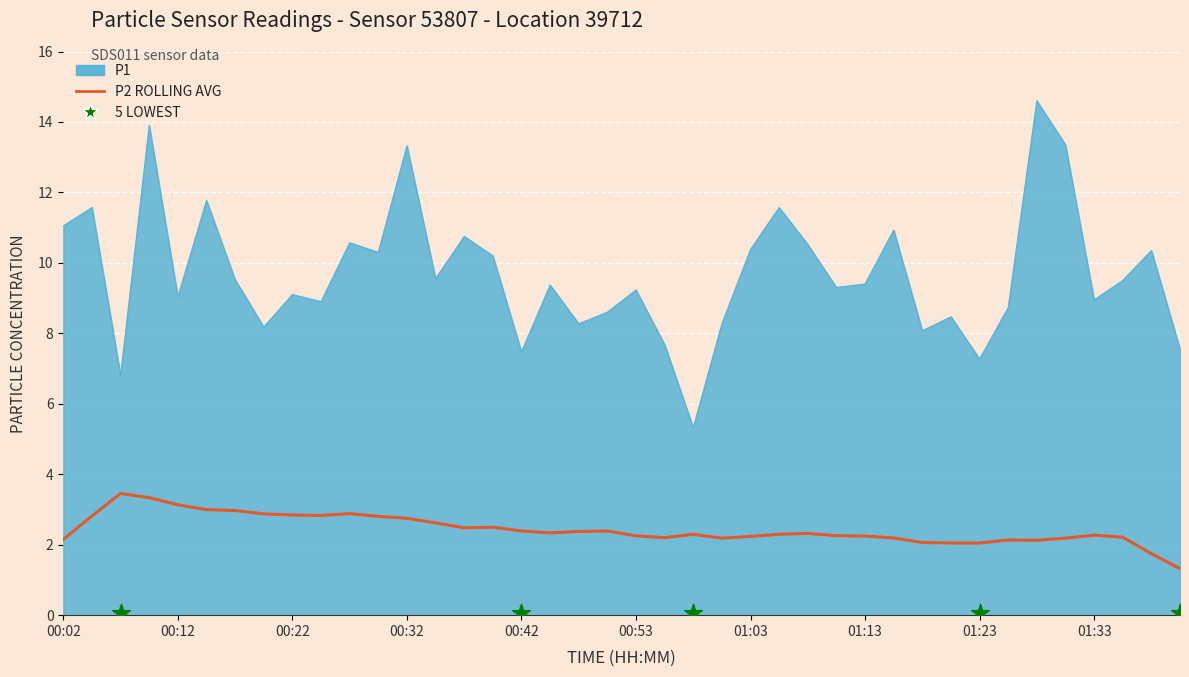

What is the change in value from 00:32 to 00:50?

-4.7